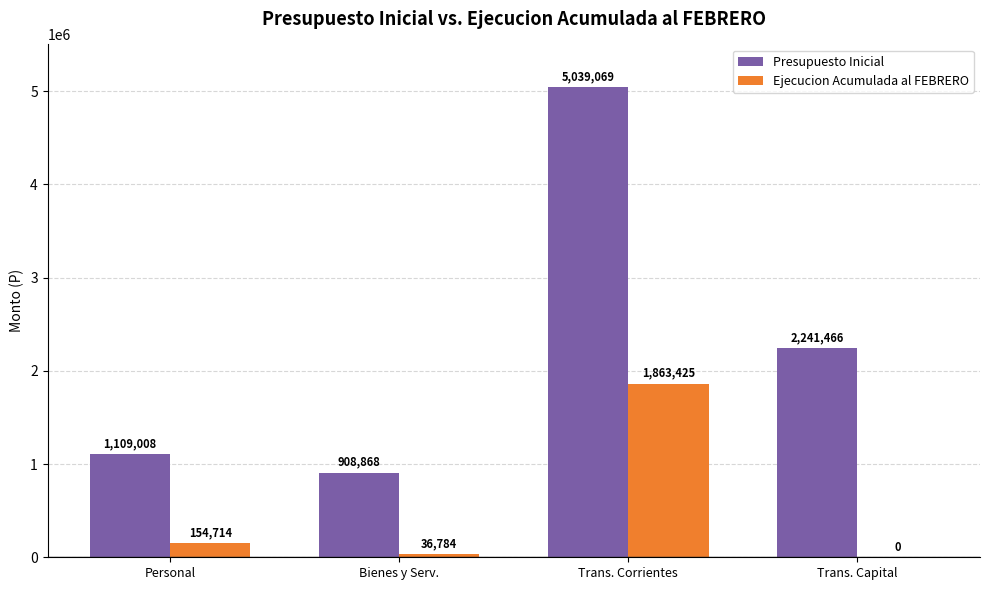

How many groups of bars are there?

4